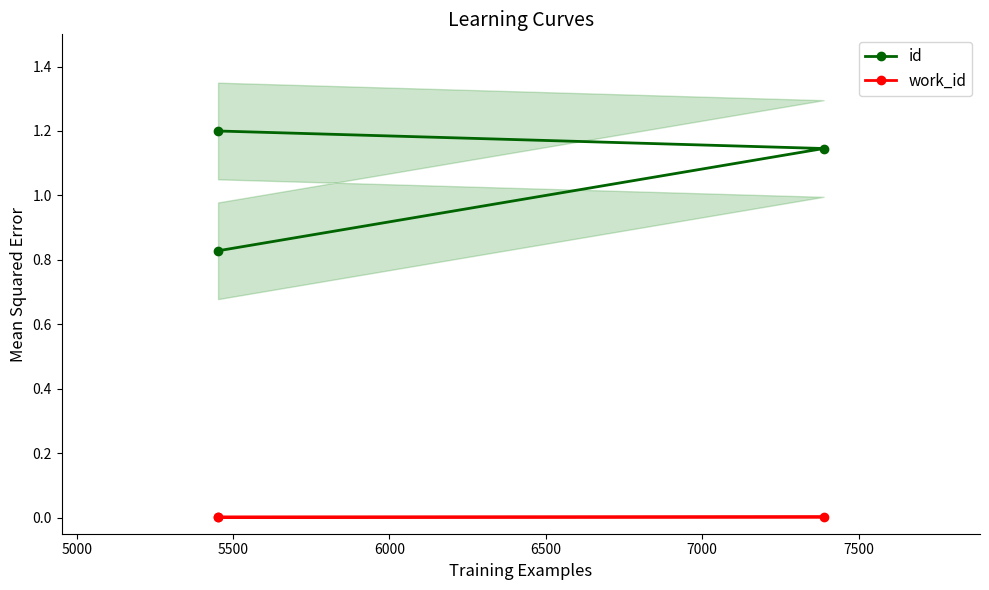

How many id values are between 0 and 1?

1